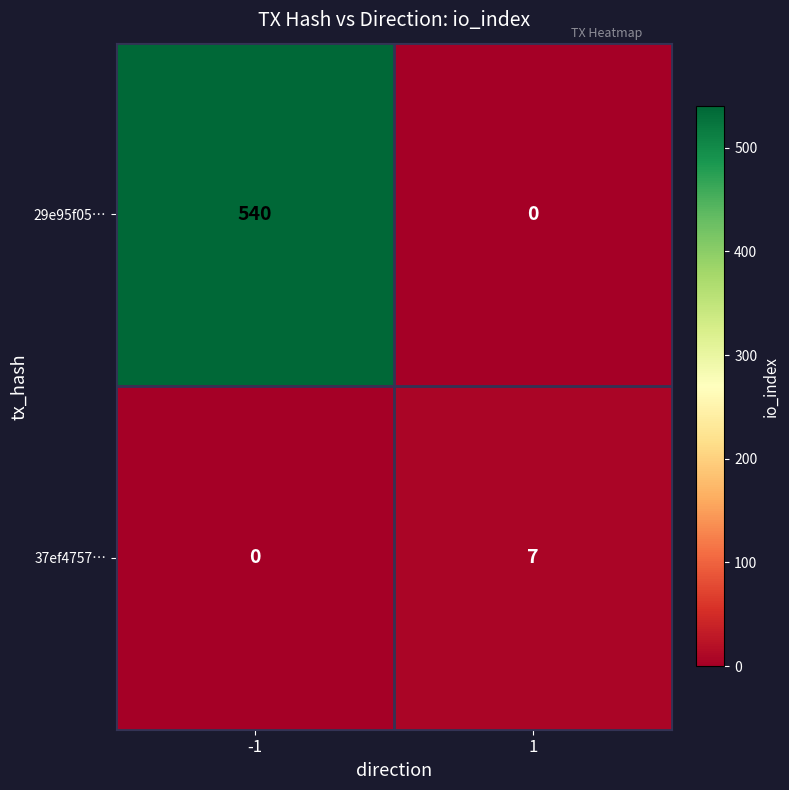

What is the sum of all 37ef4757… values?

7